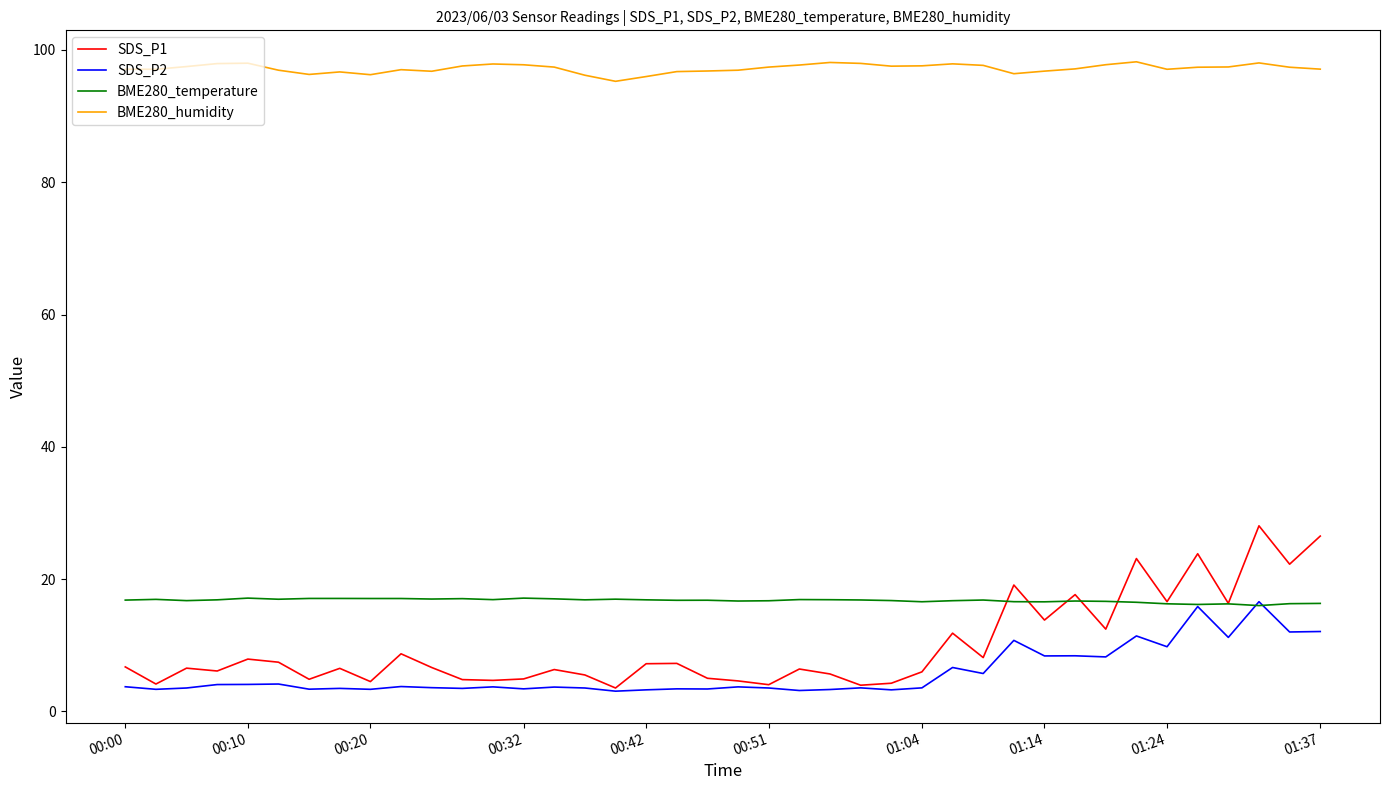

True or false: SDS_P2 and BME280_humidity cross at least once.

False